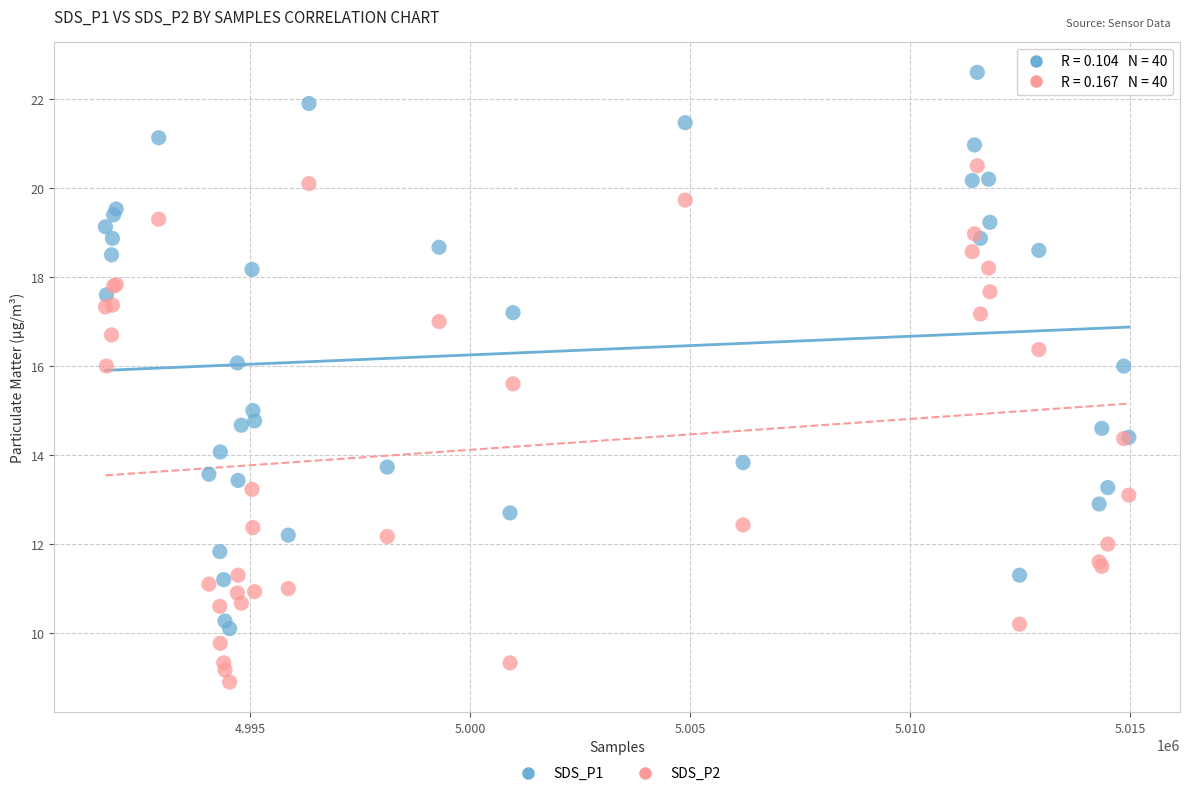

What are all the series names shown in the legend?

SDS_P1, SDS_P2